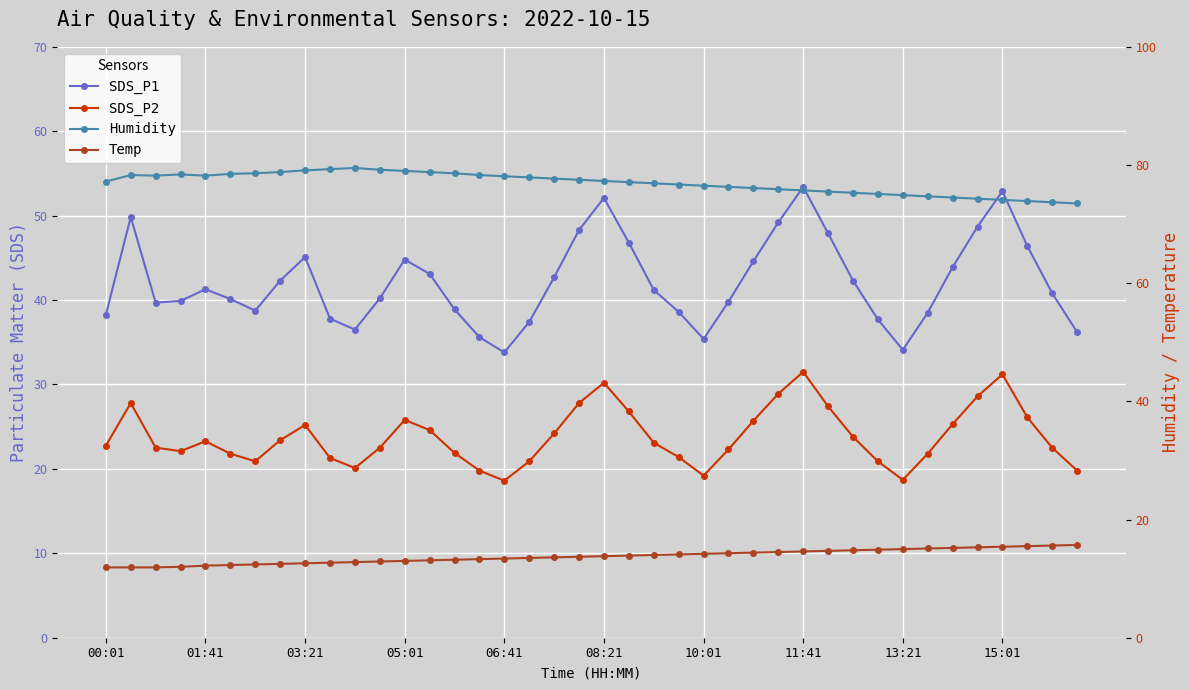

How many data points in SDS_P1 are above 41?

20